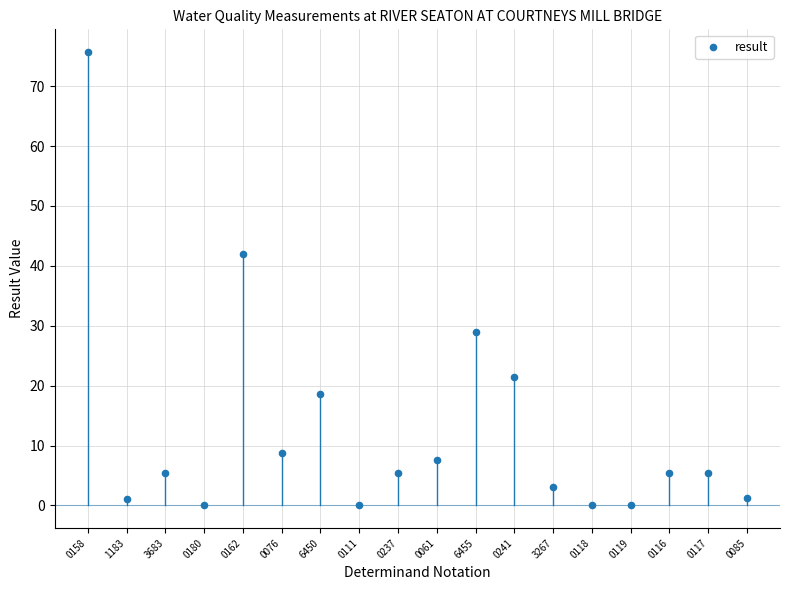

What is the range of Y values (max minus min)?

75.7